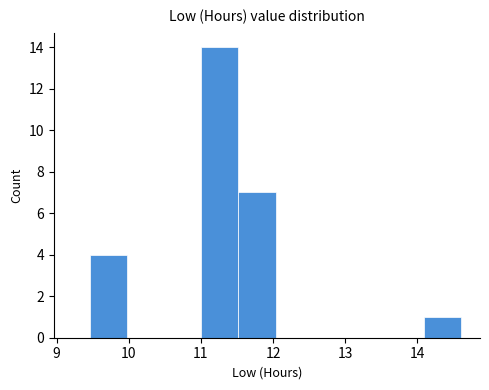

Which range on the x-axis has the tallest bar?

11.0 to 11.5